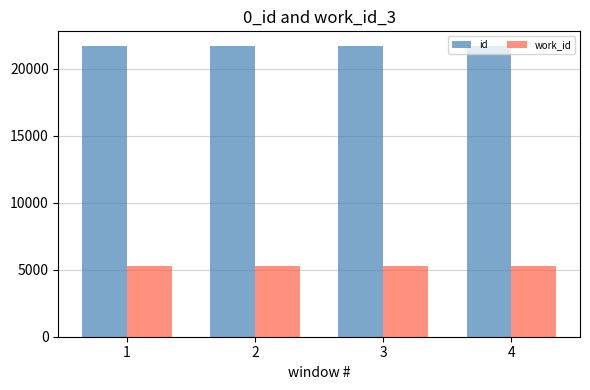

What is the highest value of the work_id series?

5298